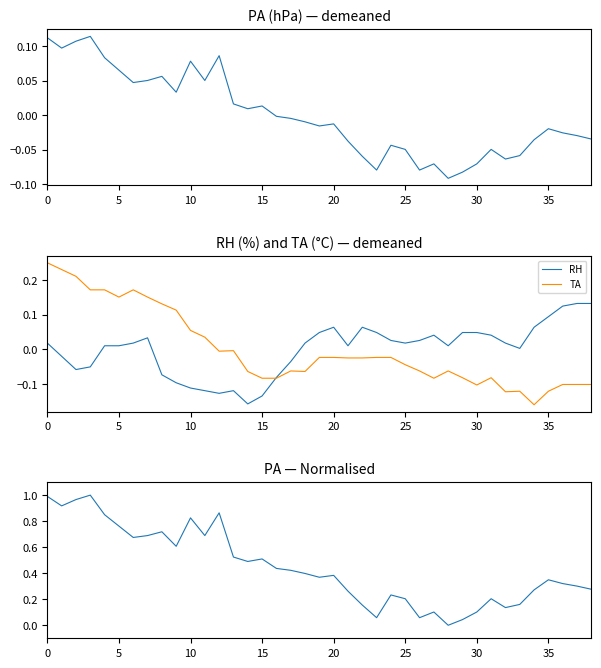

Is the value of PA normalised at 0 greater than the value of PA at 36?

Yes